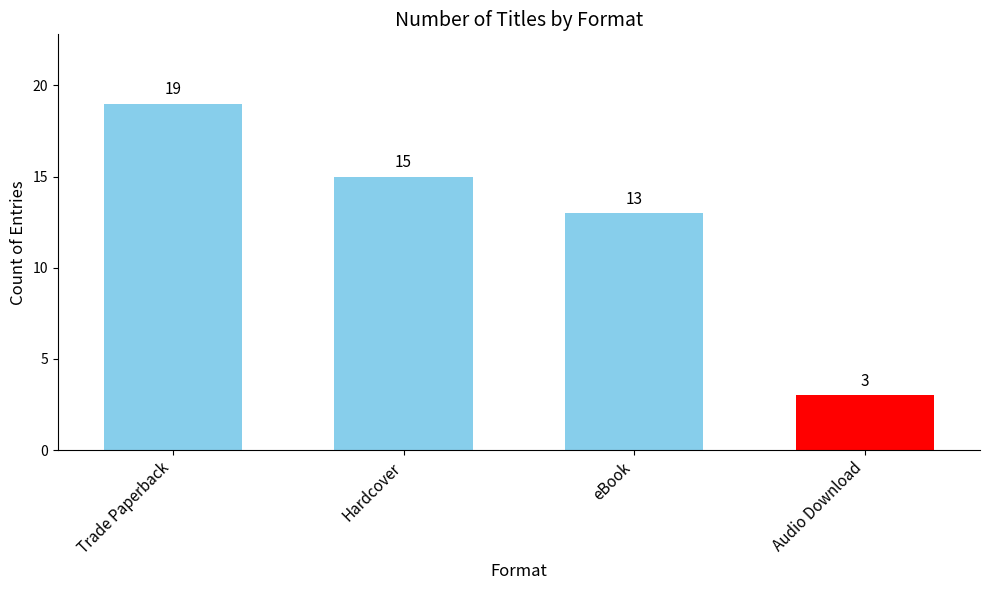

Is it true that the value at Hardcover is 10?

False